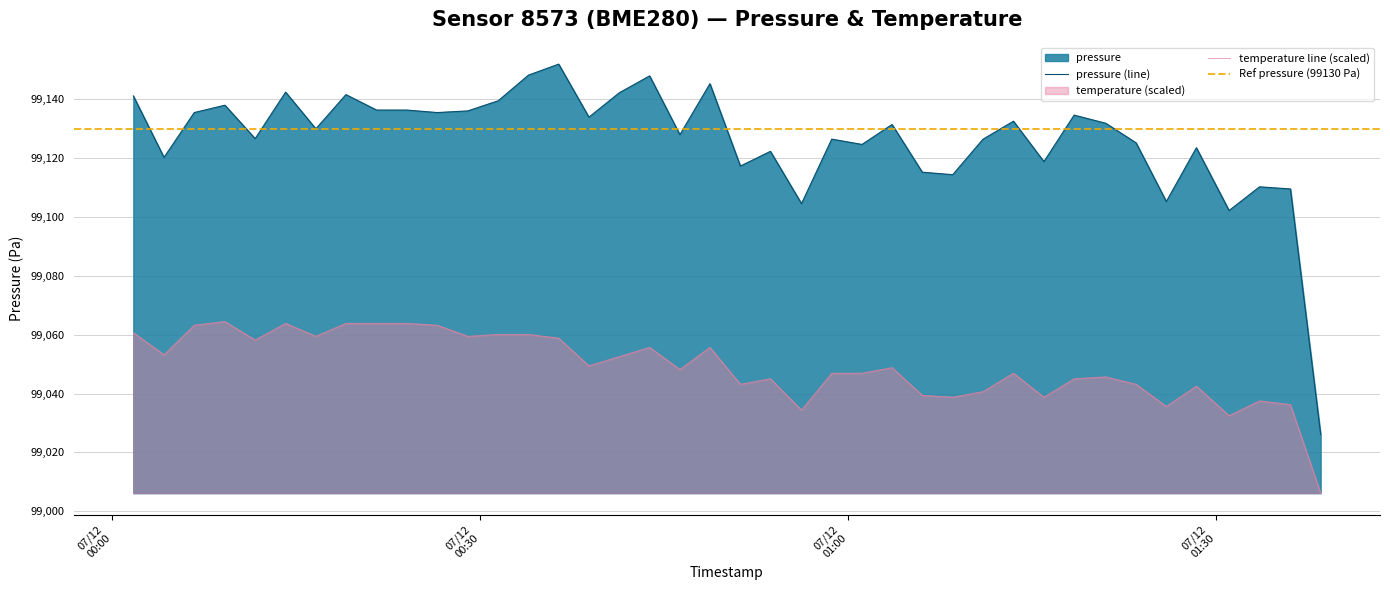

Is it true that temperature equals 58510.0 at 2022-12-07T00:46:16?

False